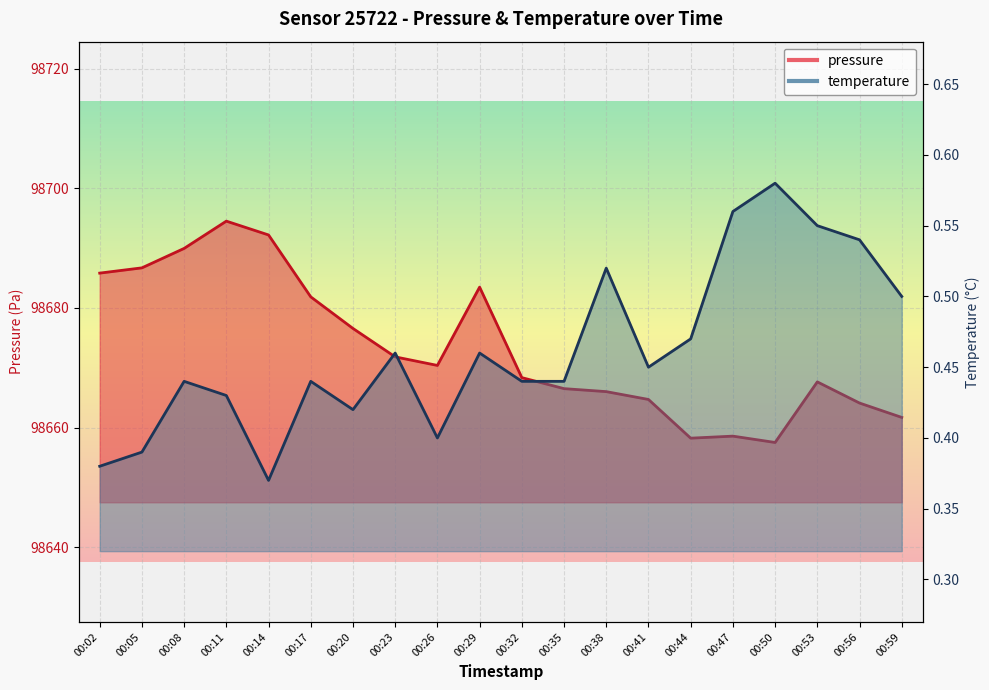

True or false: temperature has a value of 0.3 at 00:32.

False